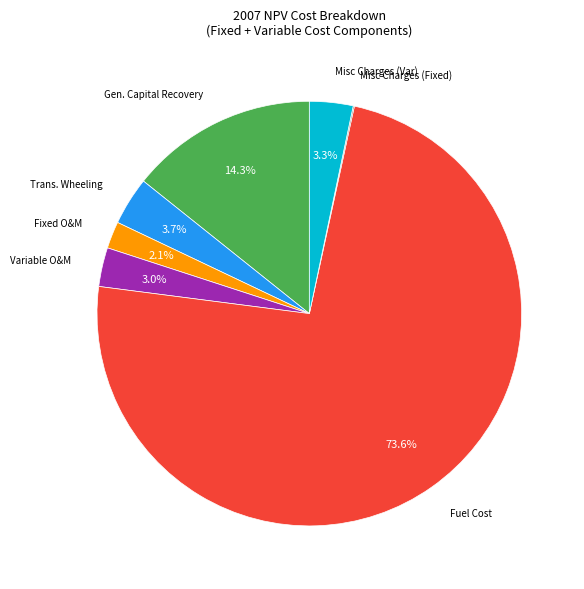

Is there any slice that represents more than half of the pie?

Yes